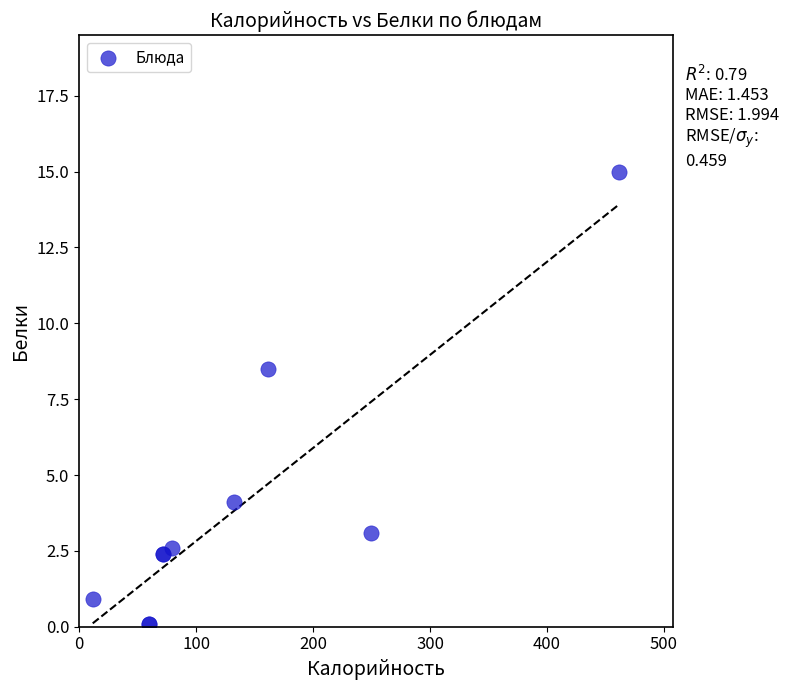

What Y value in the scatter plot is closest to 7?

8.5